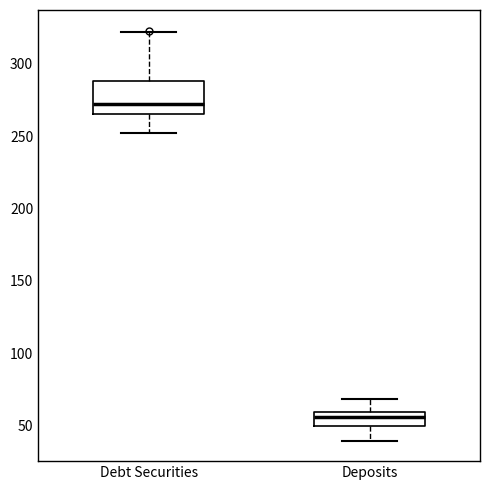

Which box's median line is the highest?

Debt Securities